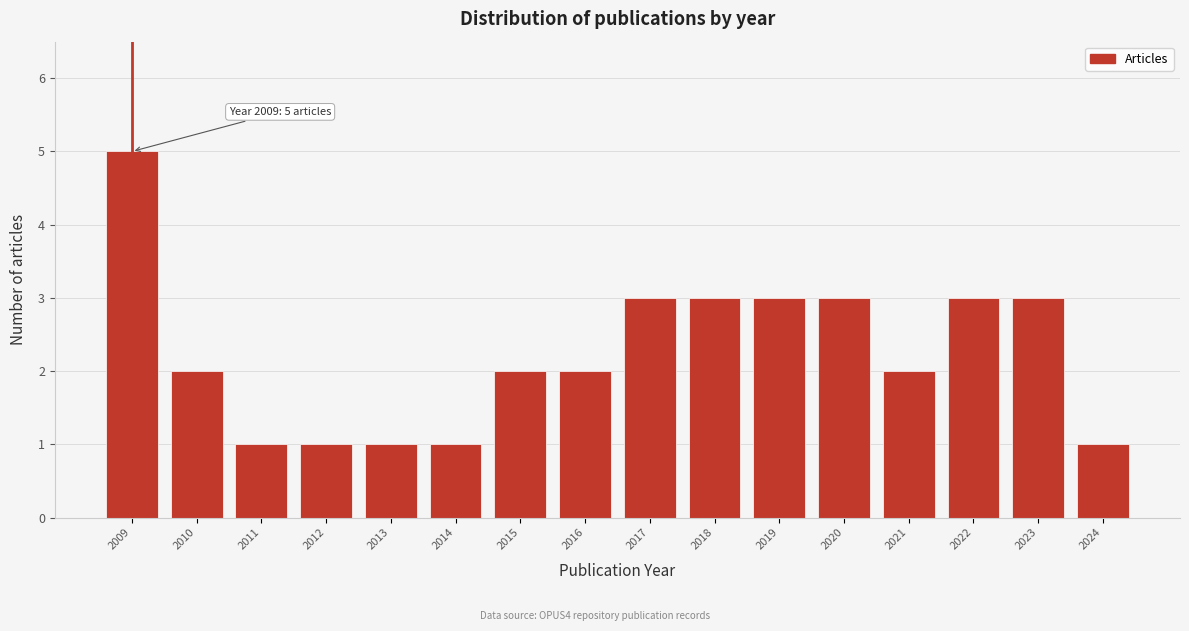

Reading right to left, list all the values displayed in this chart.

1	3	3	2	3	3	3	3	2	2	1	1	1	1	2	5